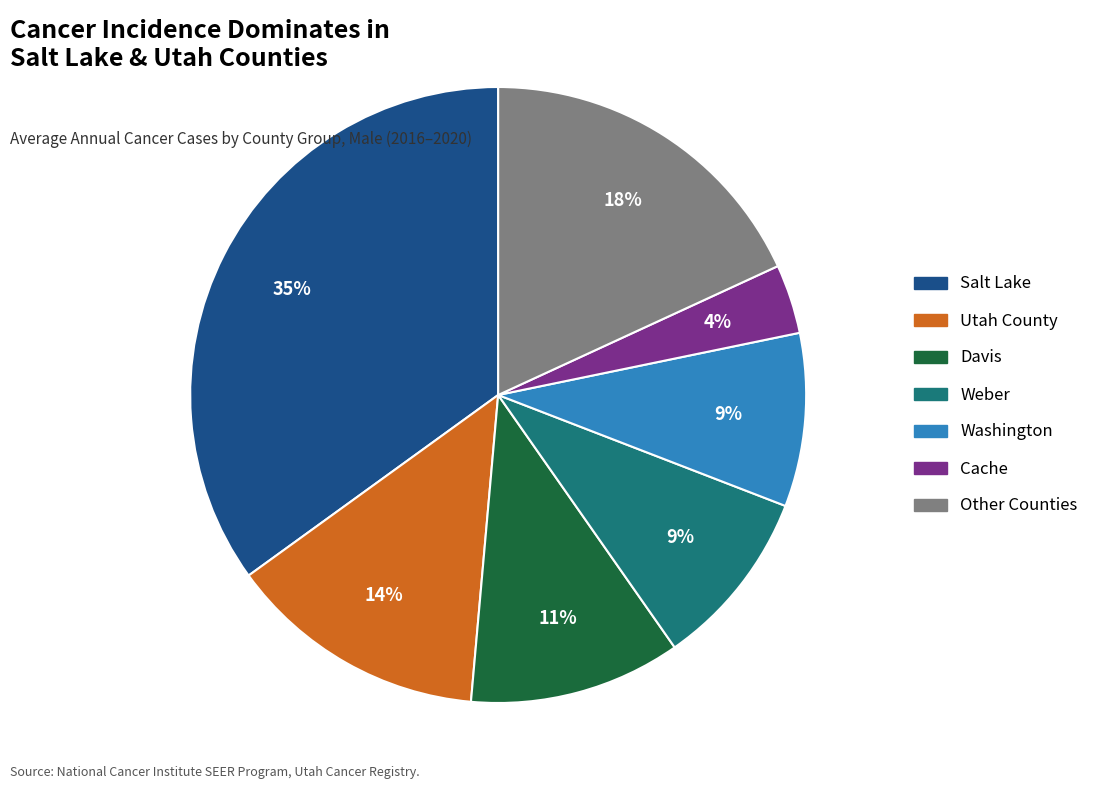

To the nearest percent, what is the difference between the largest and smallest slice percentages?

31%